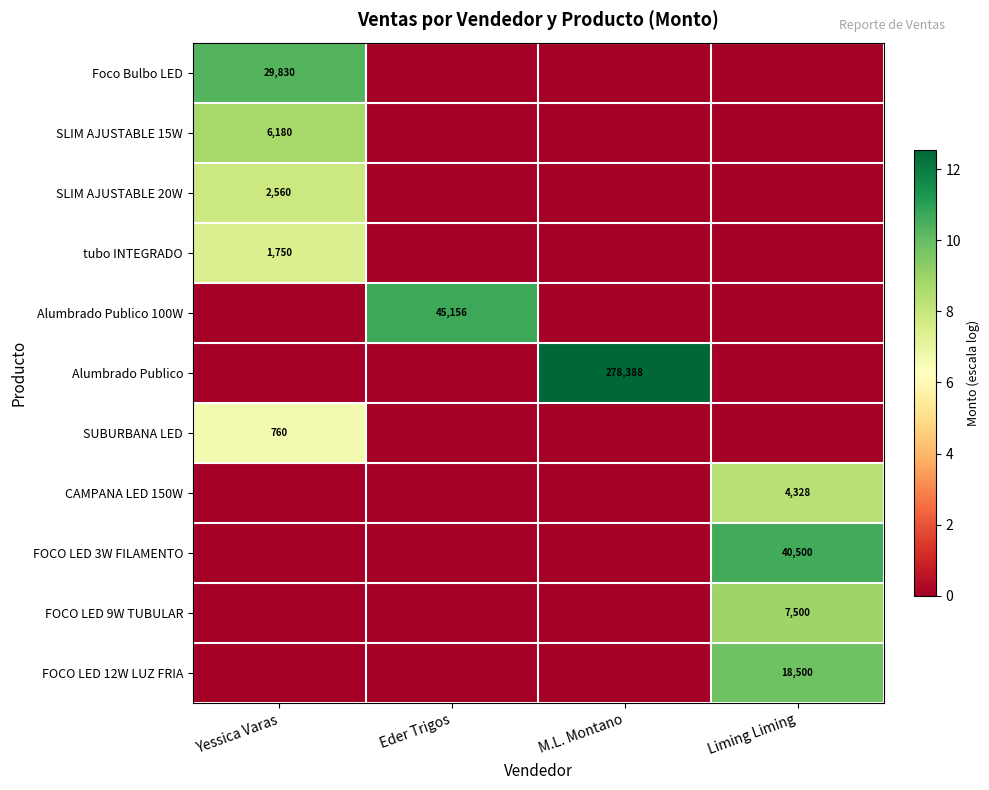

The value of CAMPANA LED 150W at Liming Liming is 5922. True or false?

False